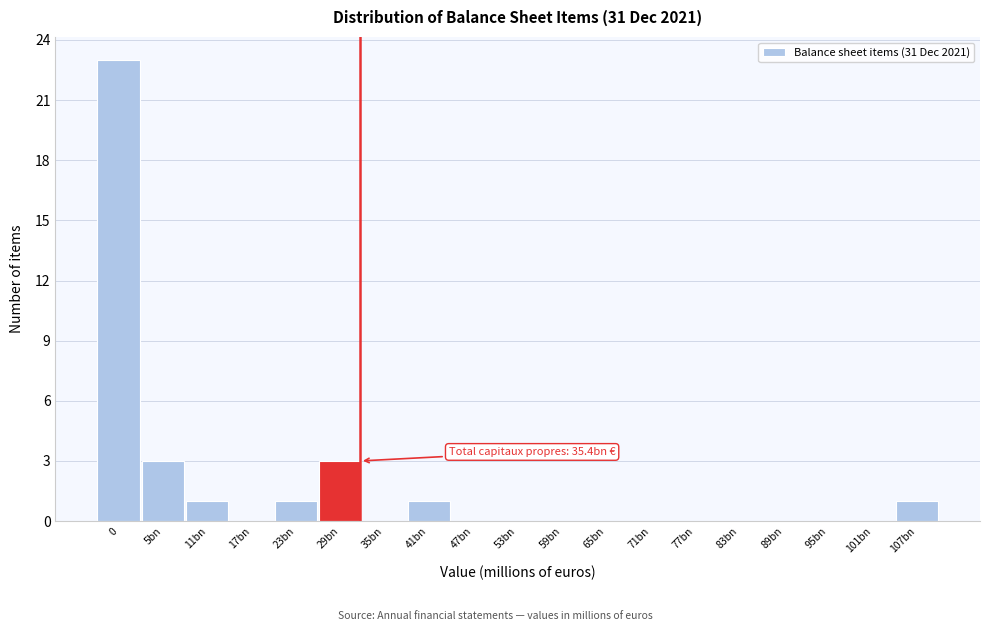

Reading left to right, list all the values displayed in this chart.

0=23	5bn=3	11bn=1	17bn=0	23bn=1	29bn=3	35bn=0	41bn=1	47bn=0	53bn=0	59bn=0	65bn=0	71bn=0	77bn=0	83bn=0	89bn=0	95bn=0	101bn=0	107bn=1